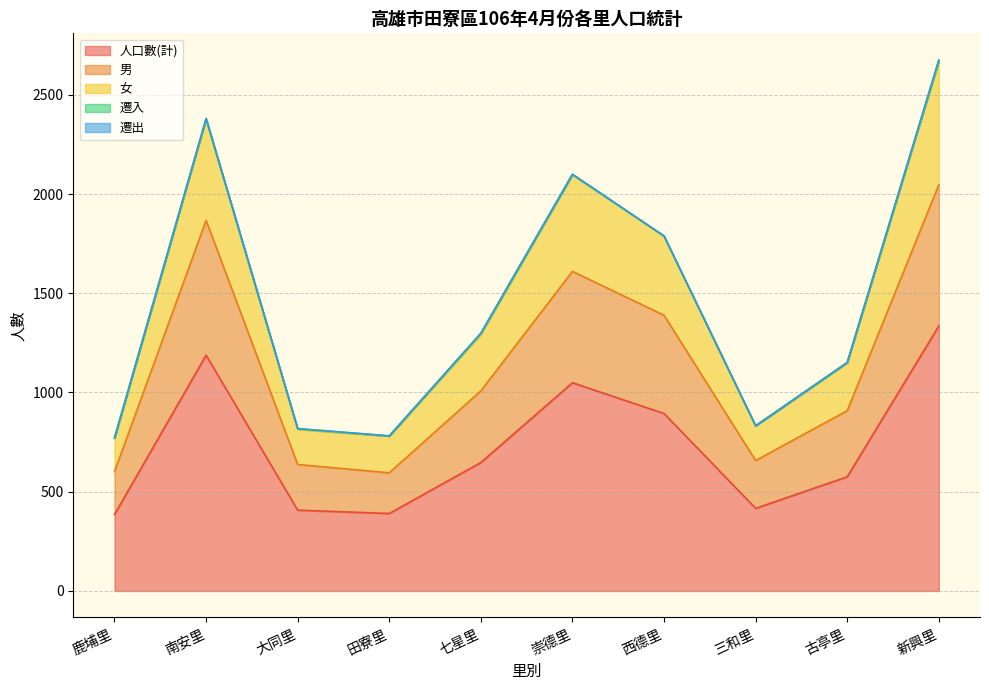

What is the maximum value shown in the chart?

2670